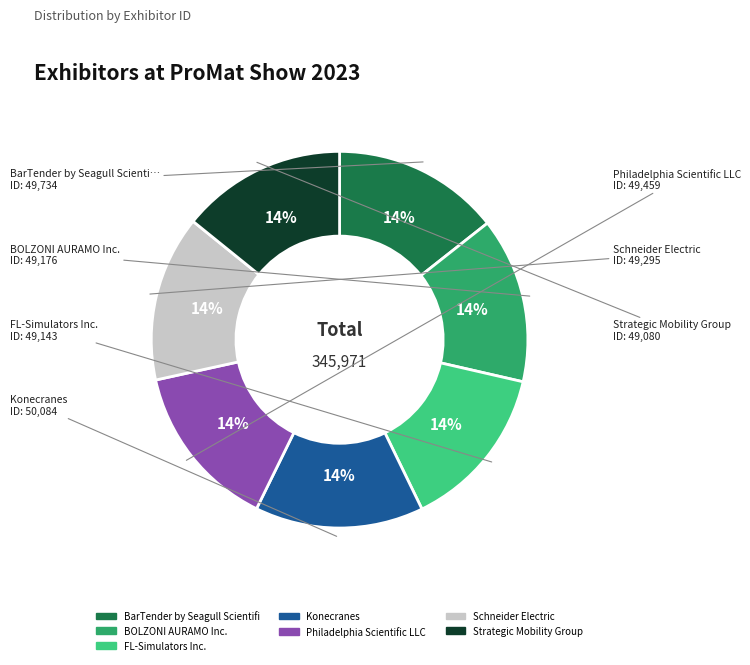

To the nearest percent, what is the average slice percentage?

14%